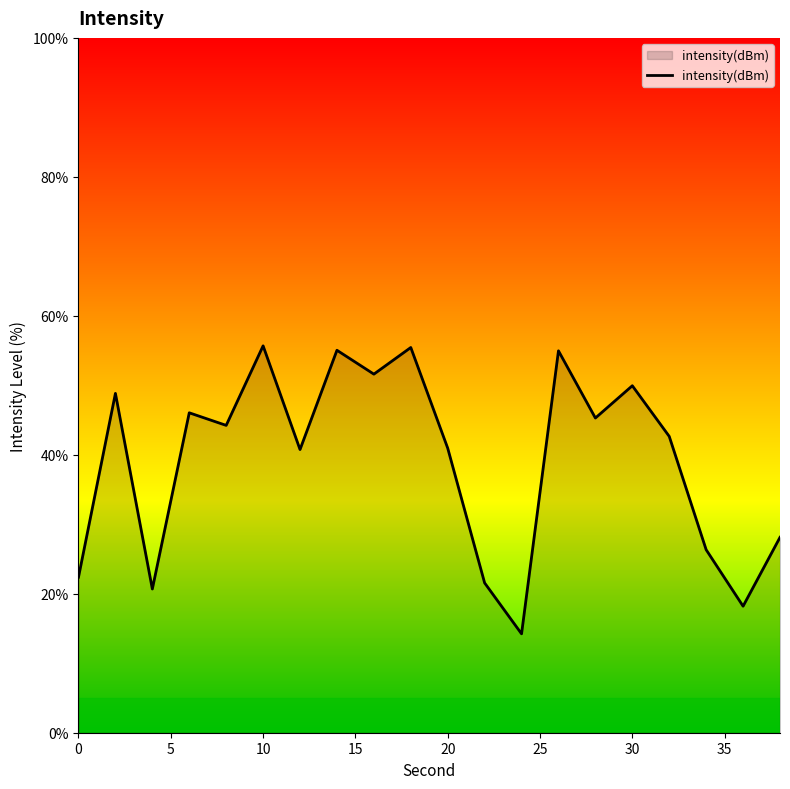

What is the difference between the maximum and minimum values?

41.4